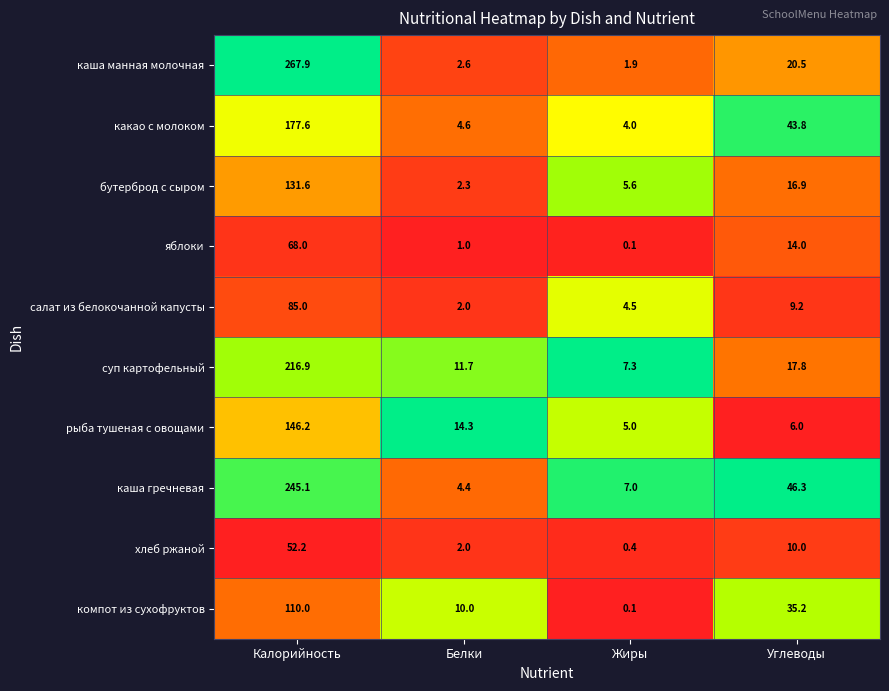

Rank the categories by хлеб ржаной value from lowest to highest.

Жиры, Белки, Углеводы, Калорийность